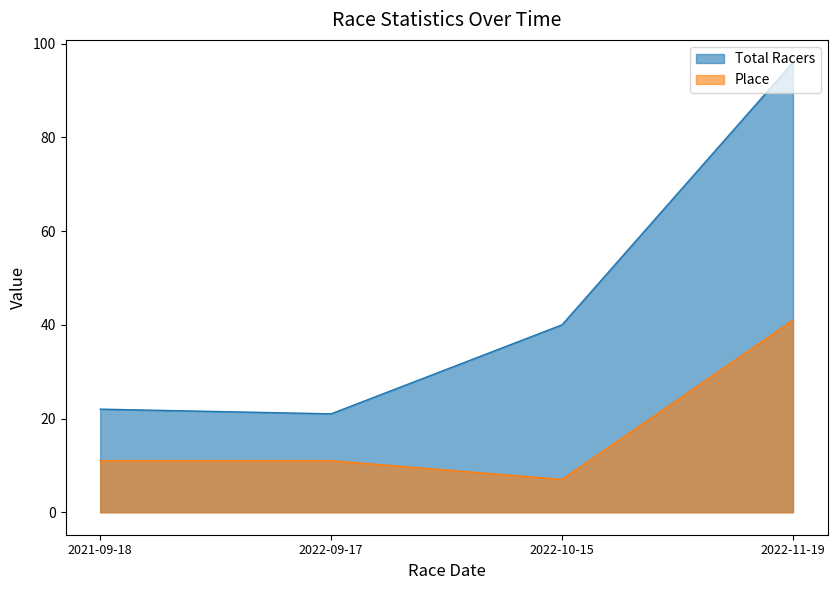

What is the value of the Place point at the 1st from the left?

11